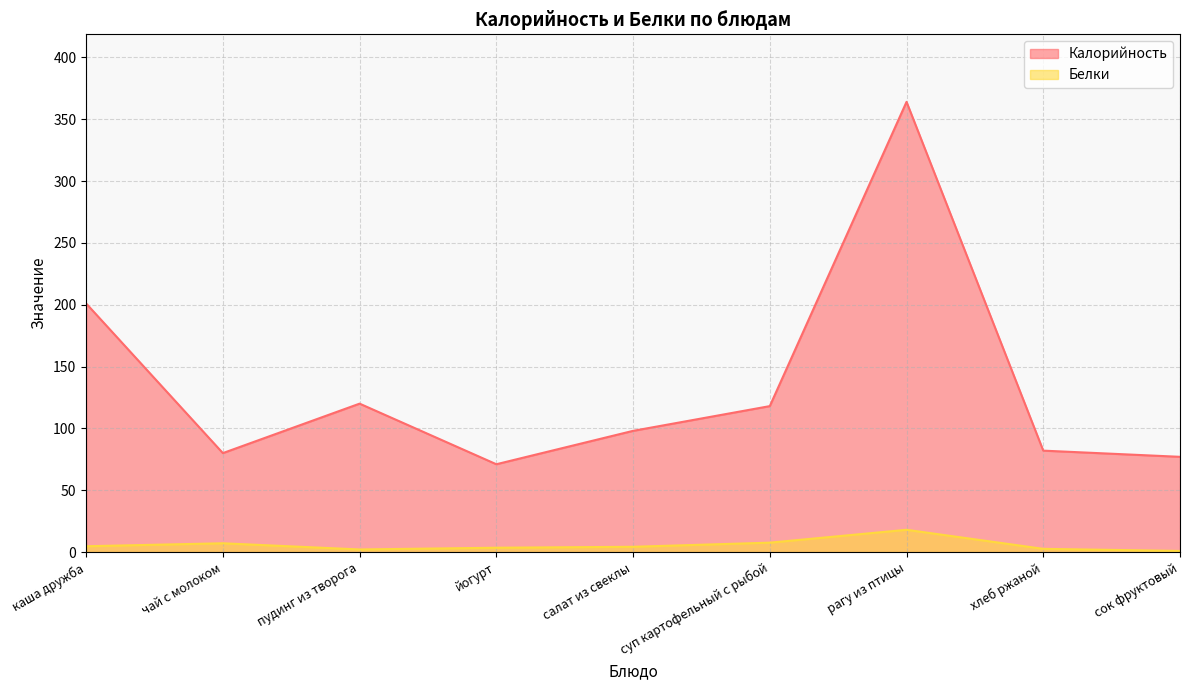

Does the chart display data point markers on the line(s)?

No